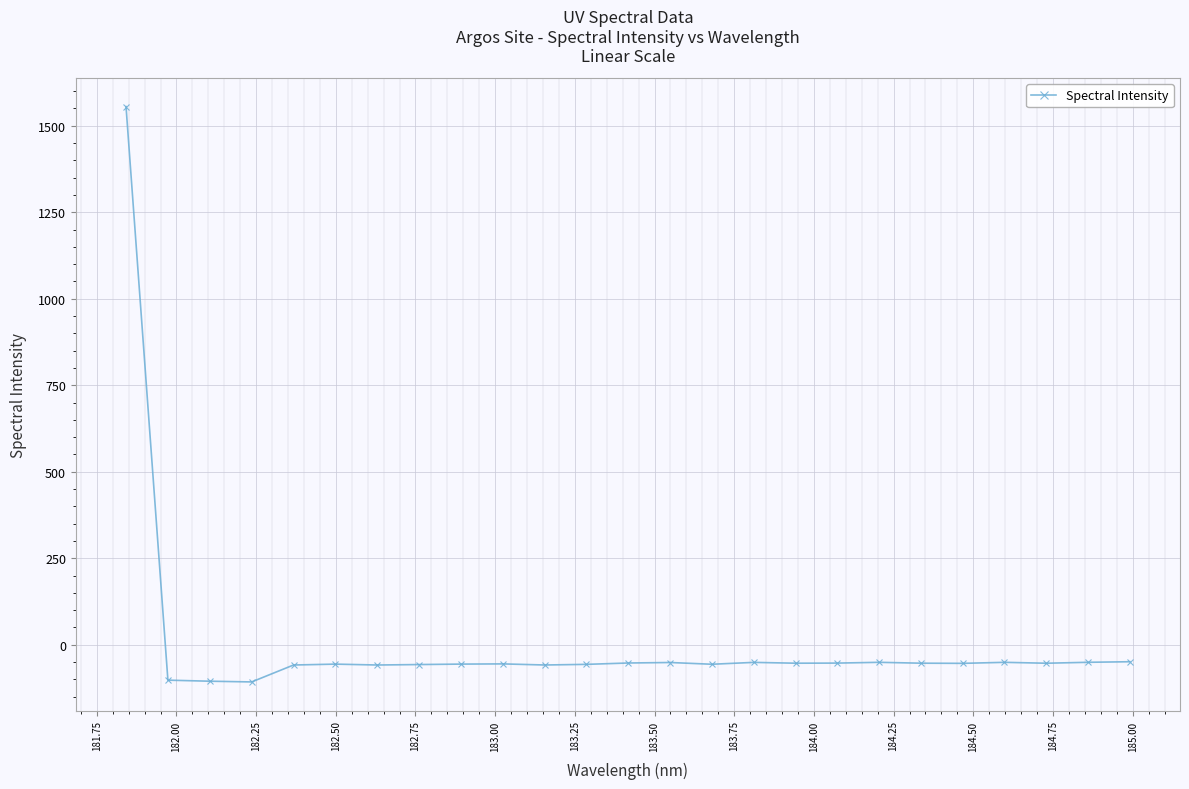

True or false: there are more than 1 points higher than both neighbors.

True